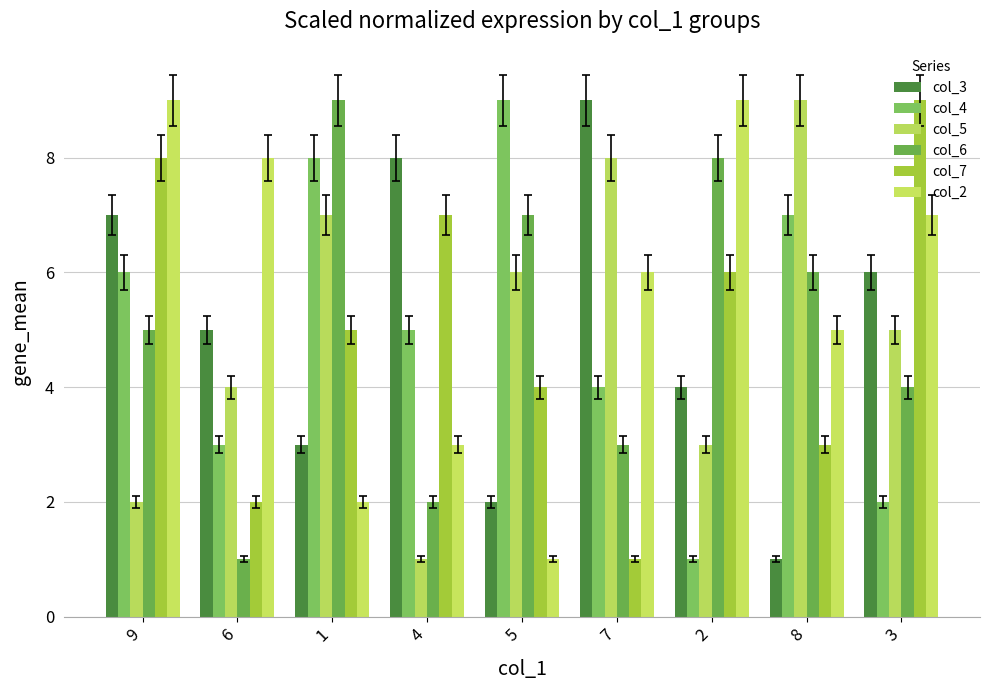

What is the total value across all series at 3?

33